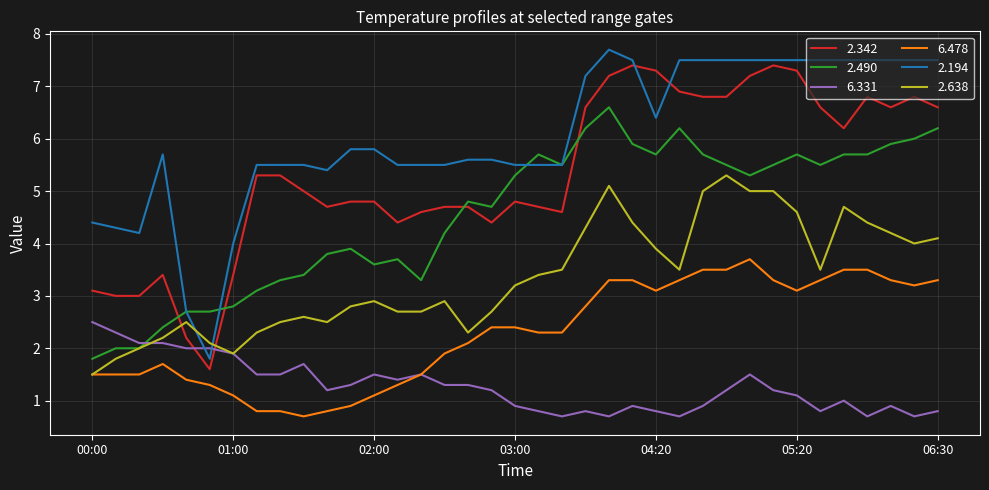

What is the minimum value for 6.331?

0.7